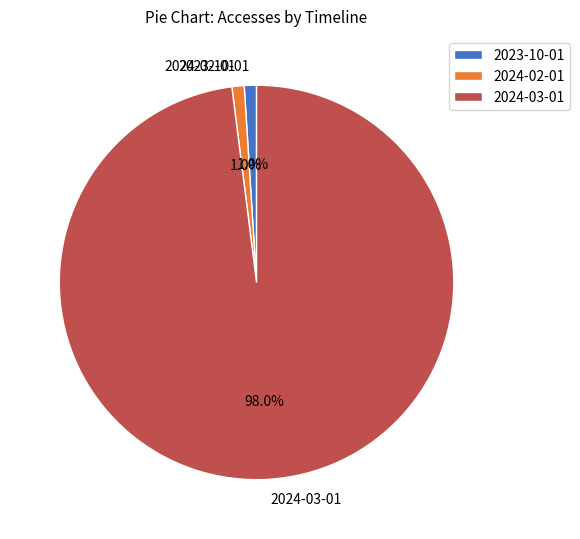

Which slice is the largest?

2024-03-01